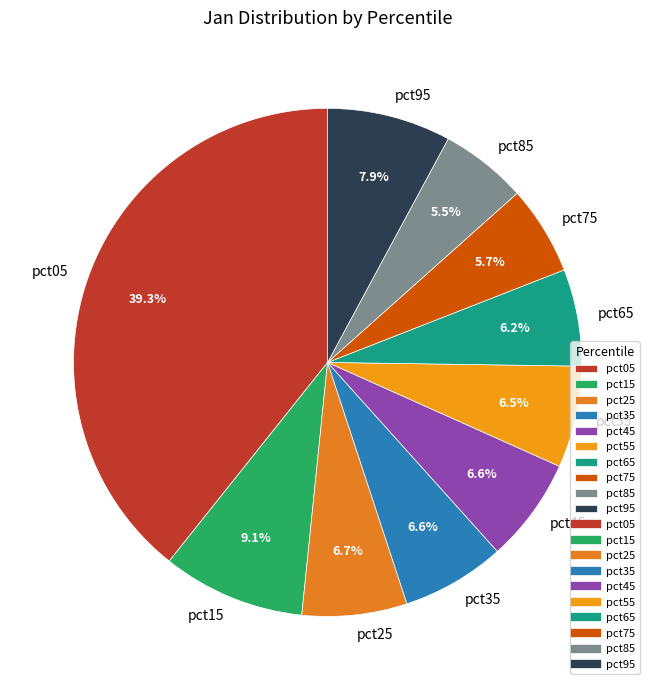

Is it true that pct05 is 39% of the pie?

True